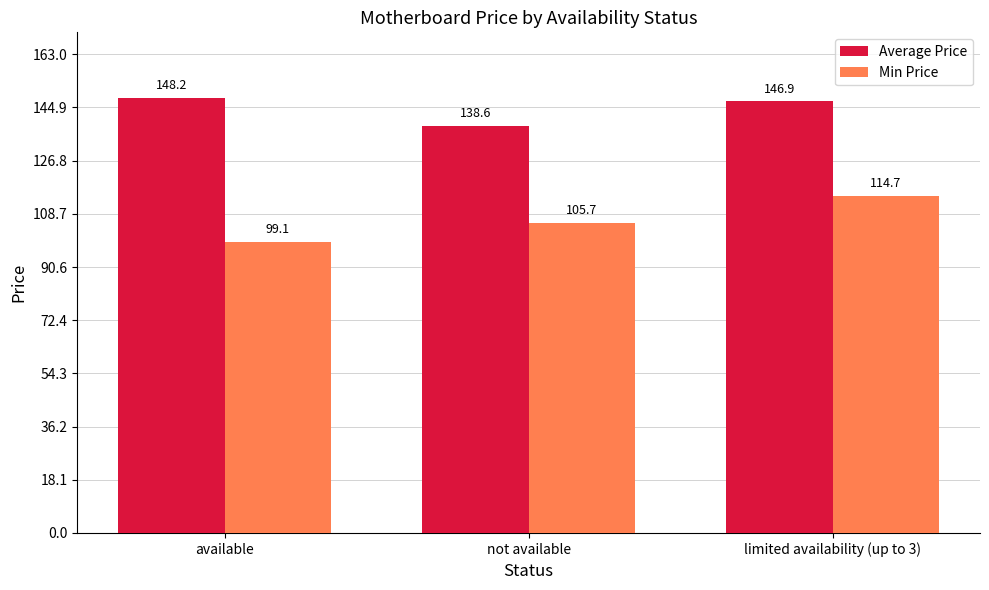

Reading left to right, transcribe all the data shown in this chart.

Average Price: available=148.2	not available=138.6	limited availability (up to 3)=146.9
Min Price: available=99.1	not available=105.7	limited availability (up to 3)=114.7